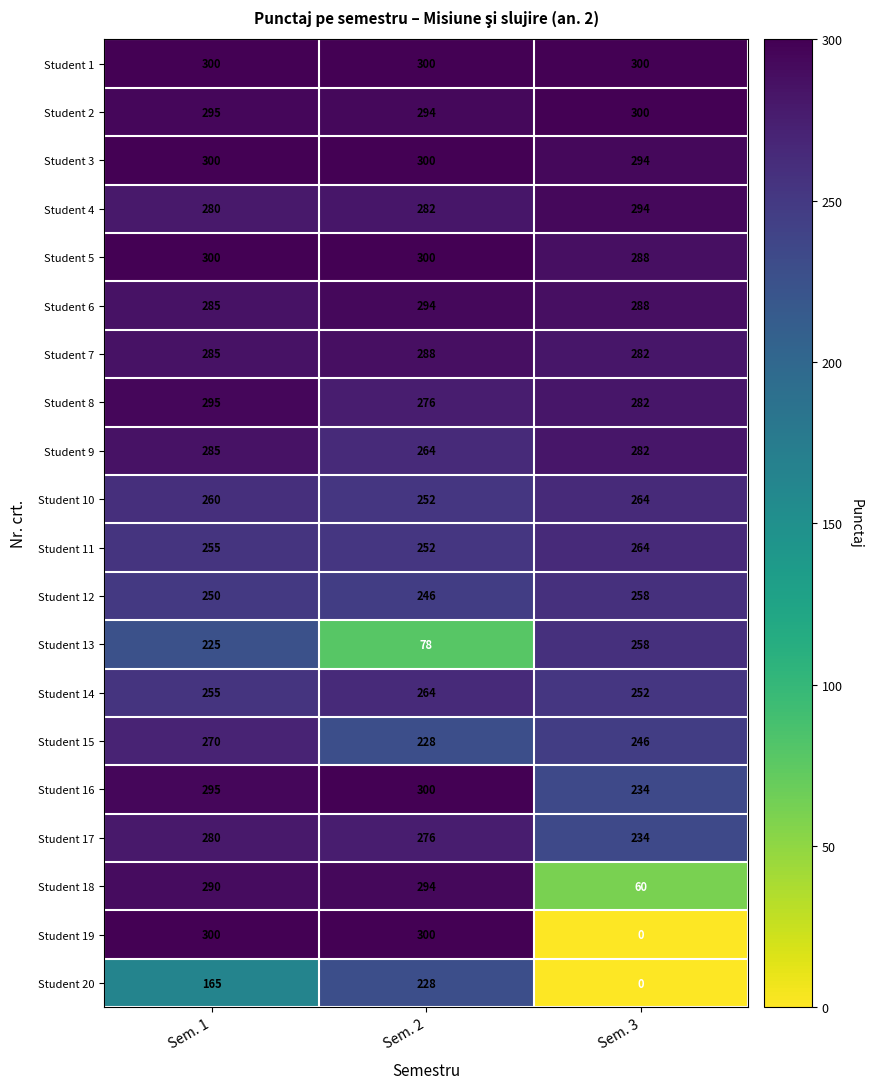

Between Sem. 2 and Sem. 3, which series saw the biggest shift?

Student 19